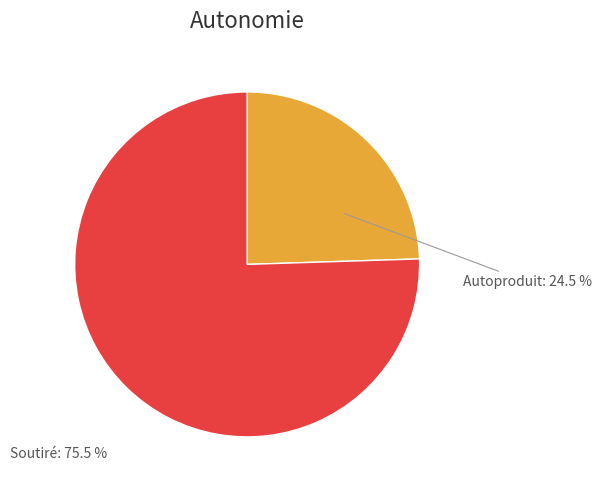

Is there a majority slice in this chart?

Yes